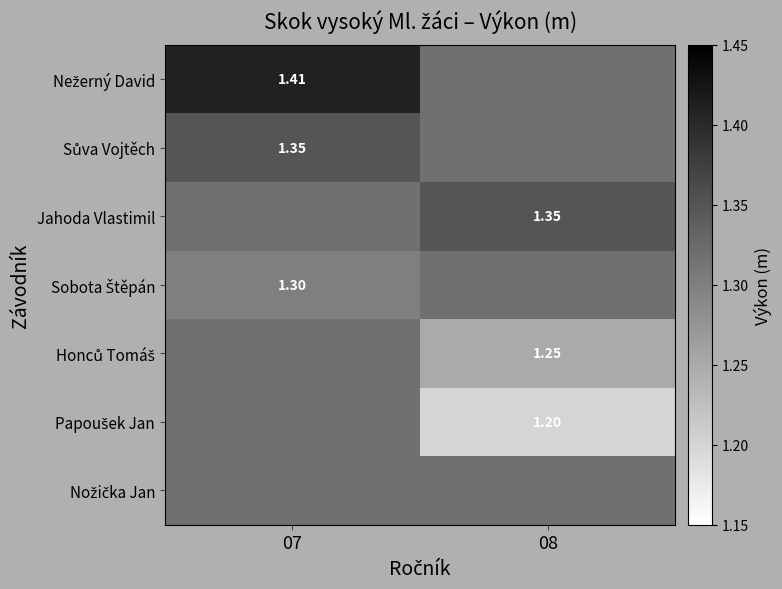

Which category has the highest value in the Nežerný David series?

07